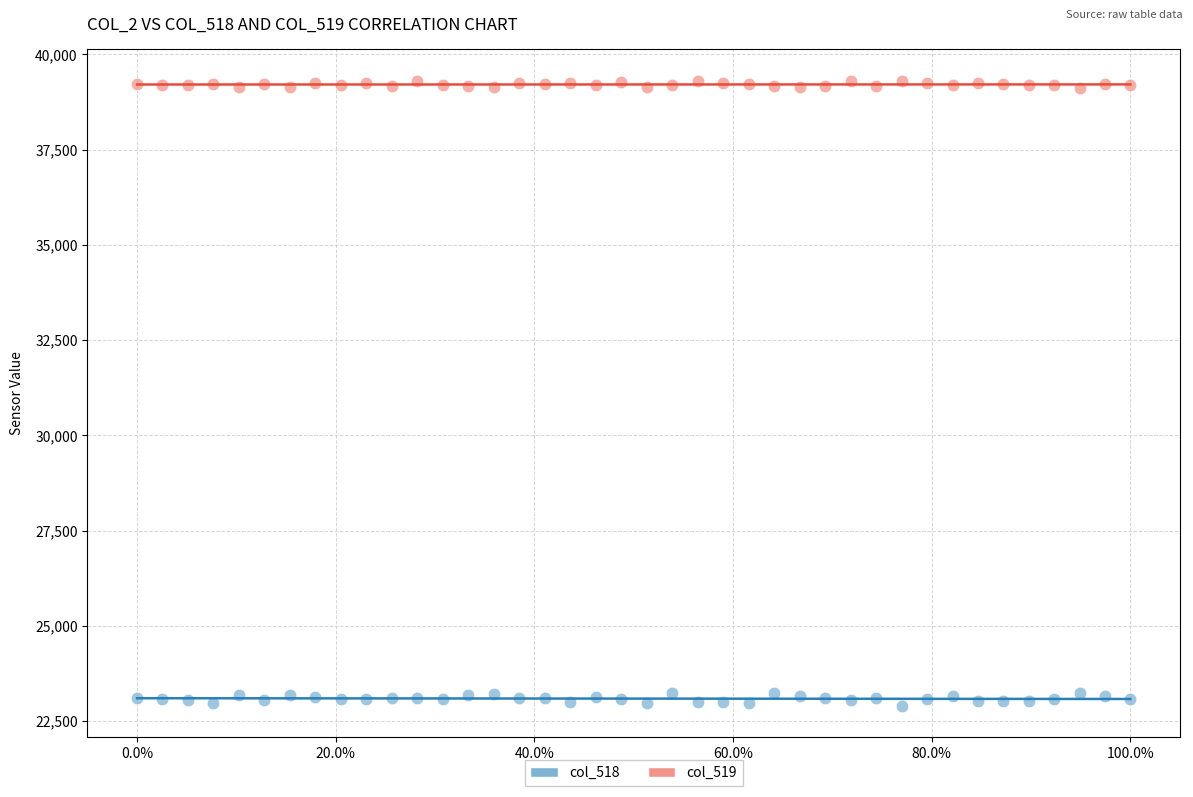

Across all data points, what is the range of Y values (max minus min)?

16415